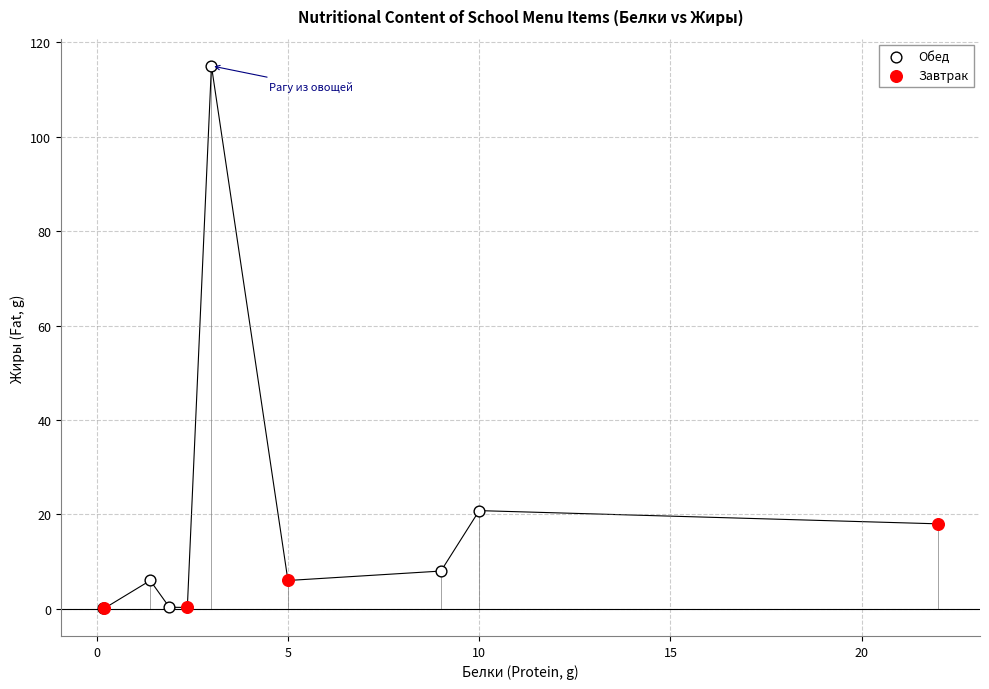

Which series has the widest spread of Y values?

Обед